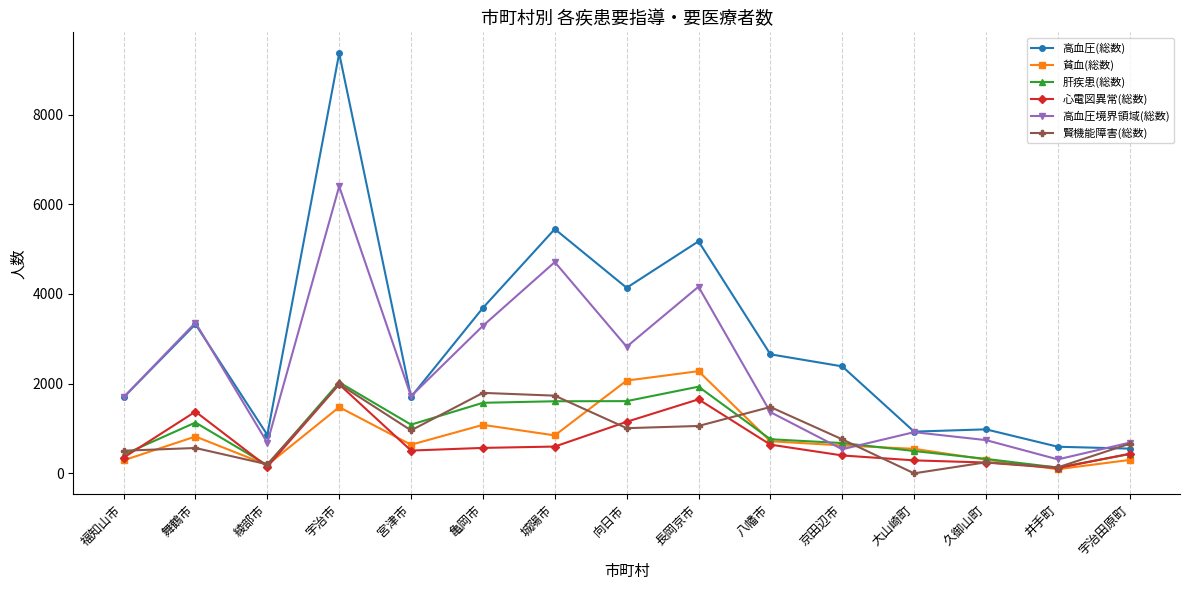

Where is the first local minimum for 賢機能障害(総数)?

綾部市